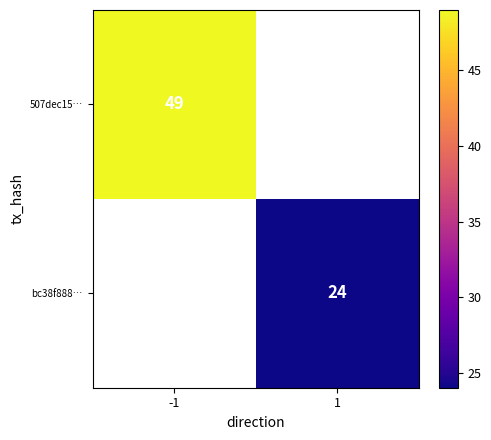

How many distinct data groups are displayed?

2